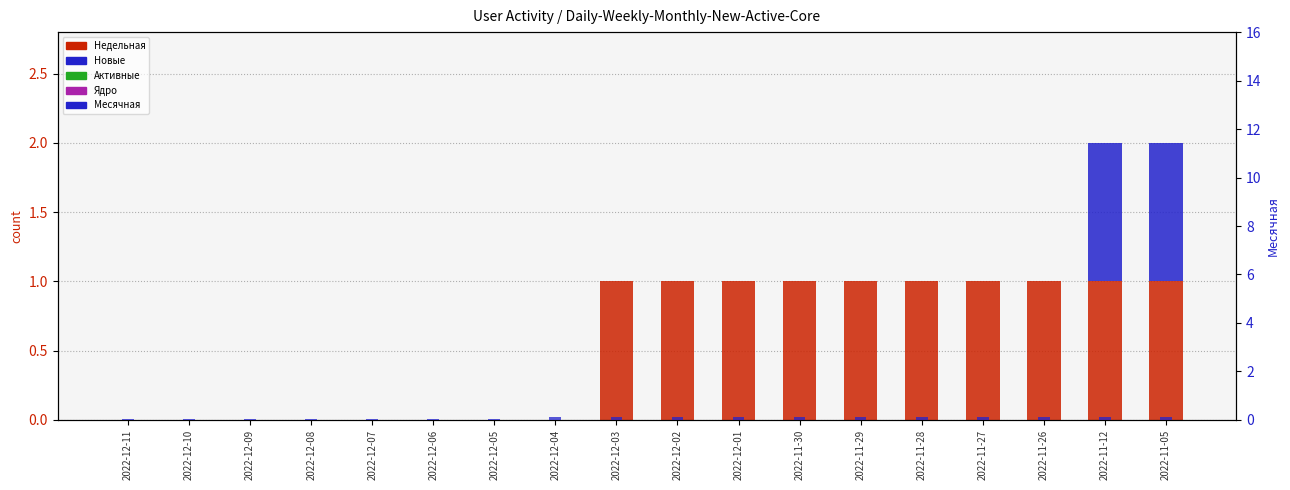

The value of Недельная at 2022-12-04 is -0.4. True or false?

False